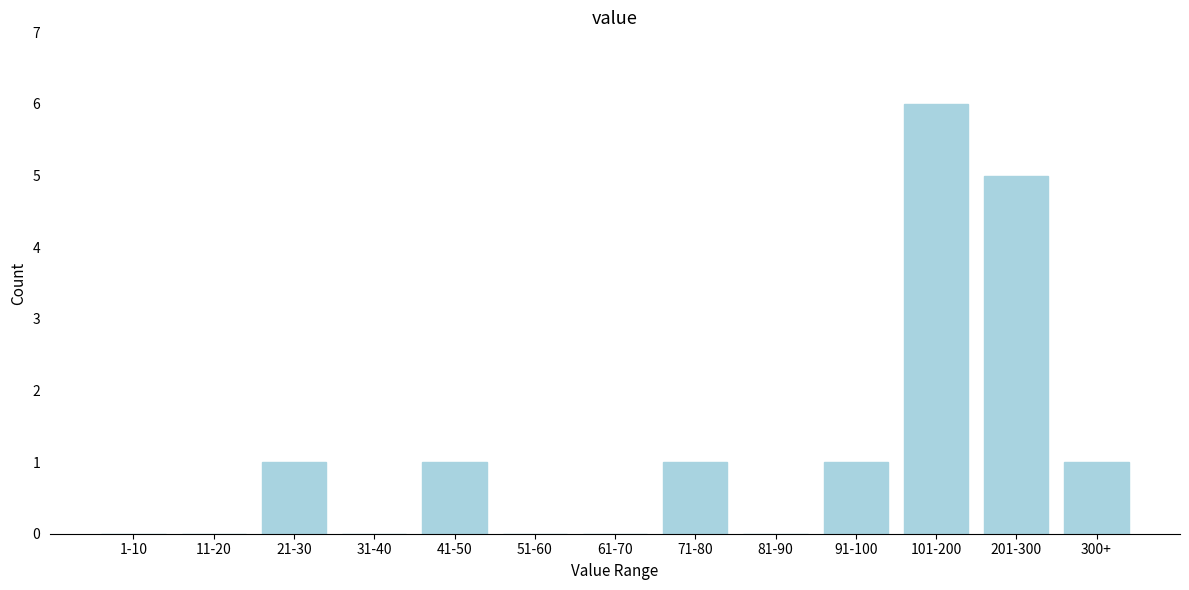

Reading right to left, extract all data points from this chart.

300+=1	201-300=5	101-200=6	91-100=1	81-90=0	71-80=1	61-70=0	51-60=0	41-50=1	31-40=0	21-30=1	11-20=0	1-10=0